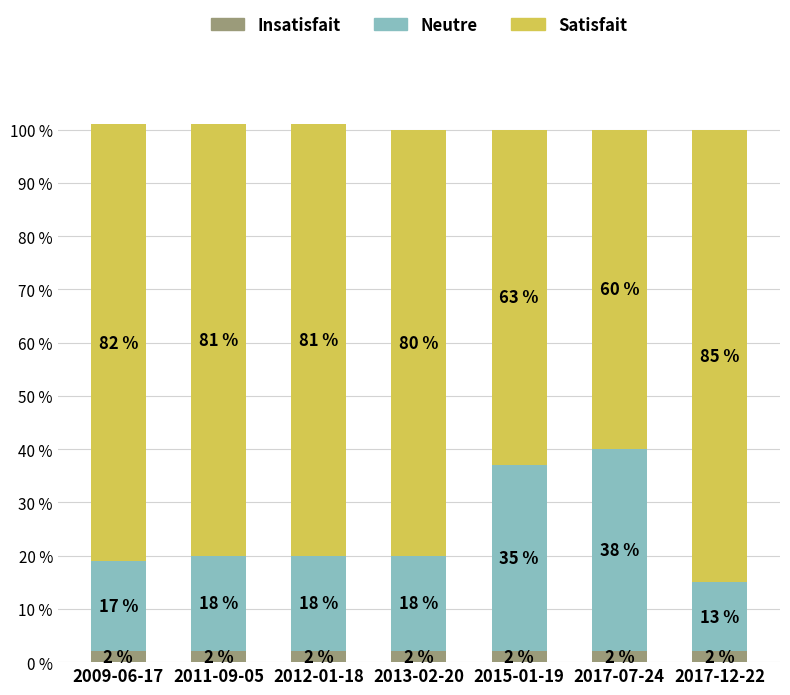

How many bars are there in total?

7